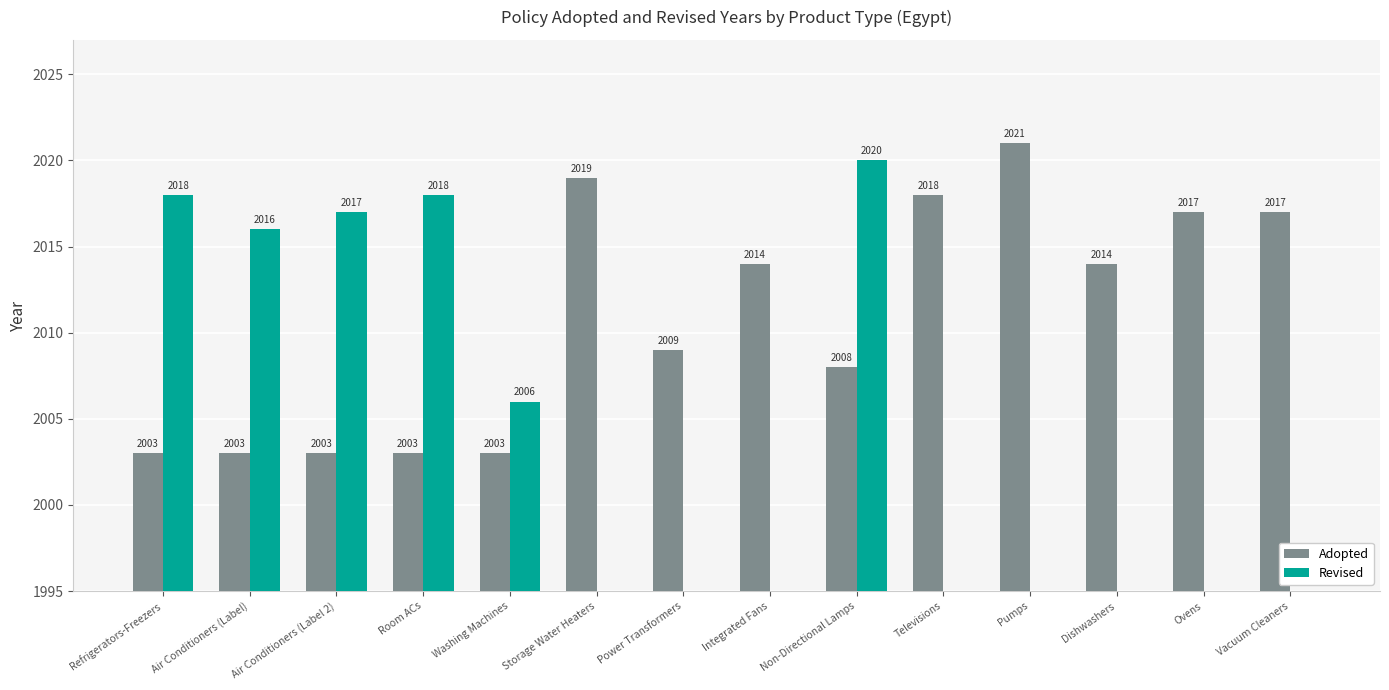

Which series changed the most between Air Conditioners (Label) and Air Conditioners (Label 2)?

Revised